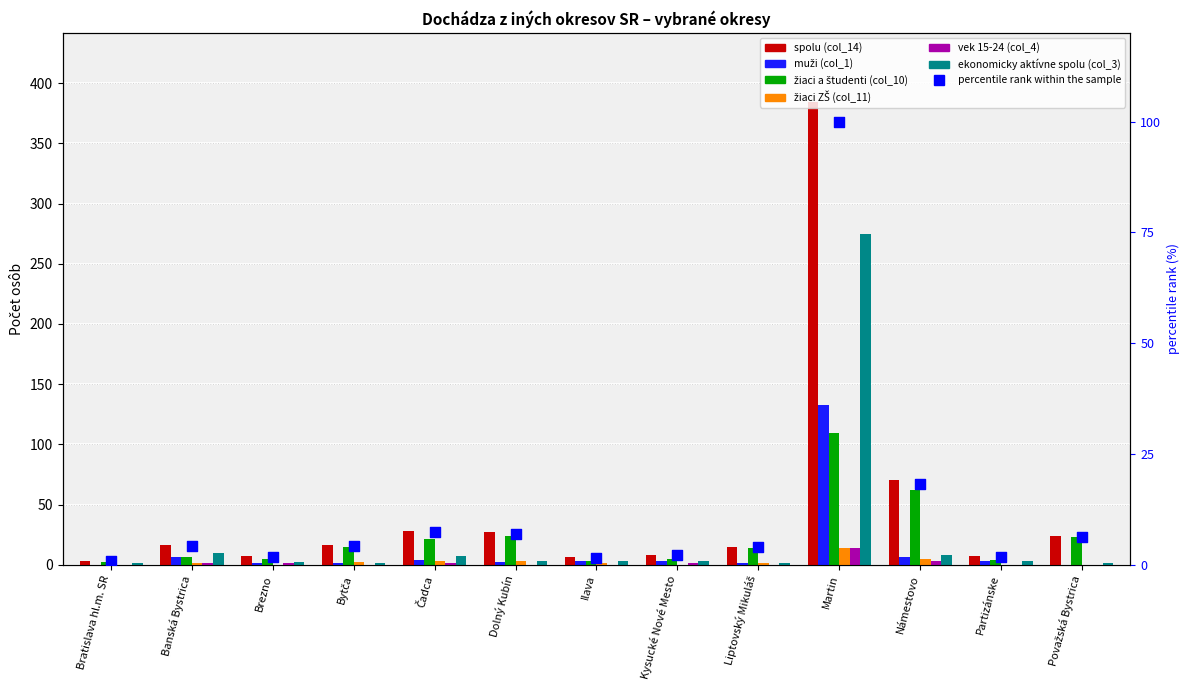

What are all the series names shown in the legend?

spolu (col_14), muži (col_1), žiaci a študenti (col_10), žiaci ZŠ (col_11), vek 15-24 (col_4), ekonomicky aktívne spolu (col_3)